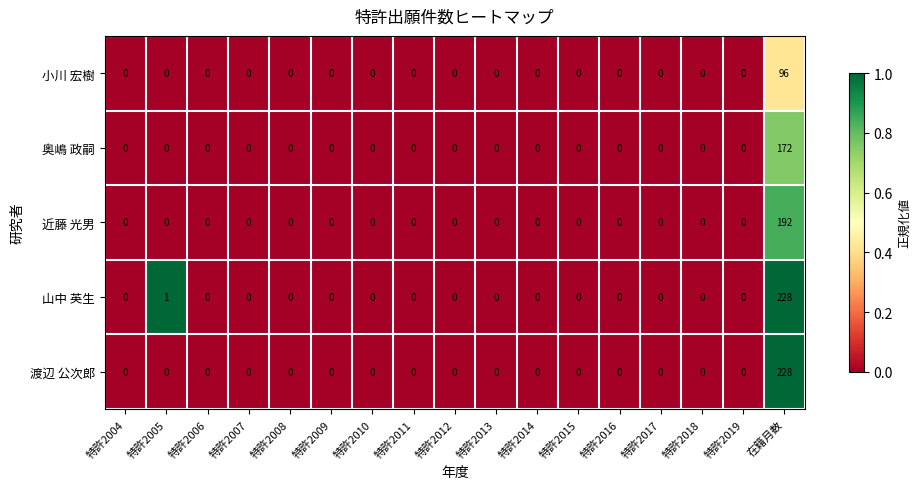

Which series has the largest total across all categories?

山中 英生